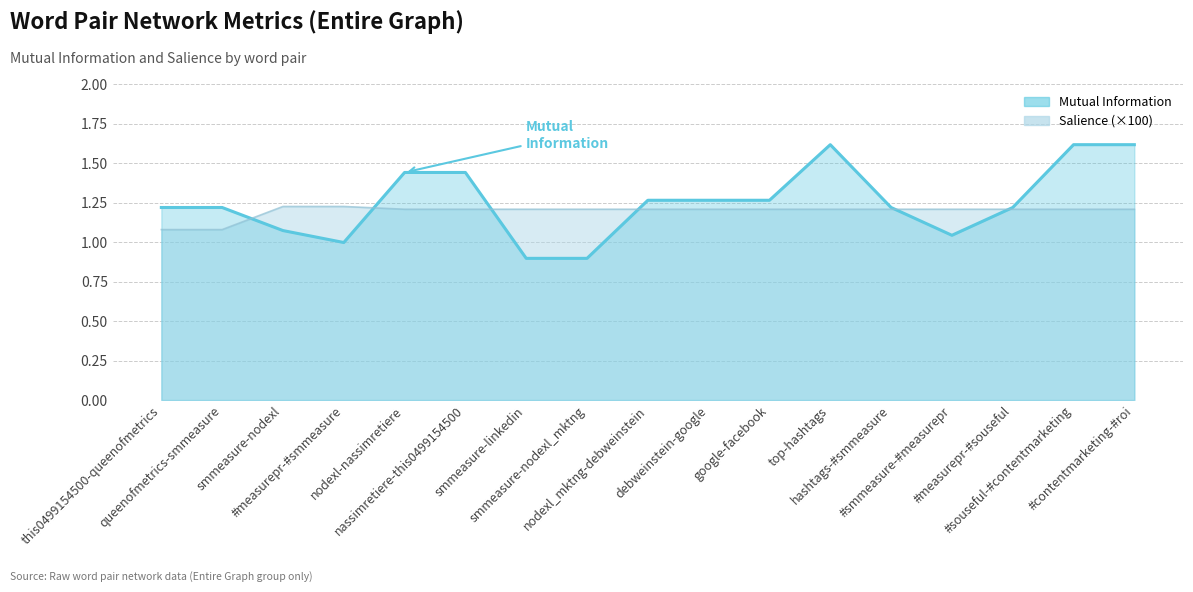

True or false: Mutual Information and Salience intersect in this chart.

True